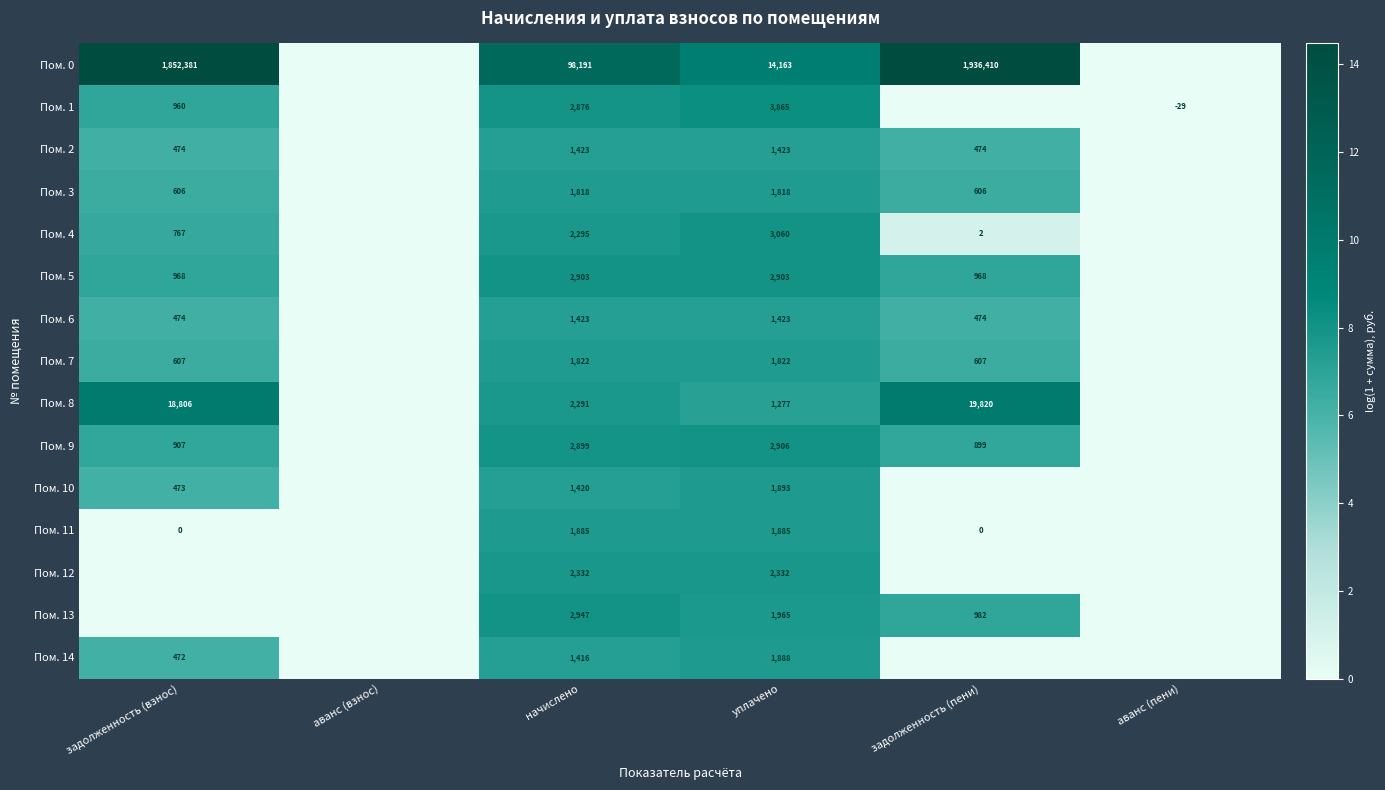

The value of Пом. 10 at задолженность (взнос) is 312. True or false?

False